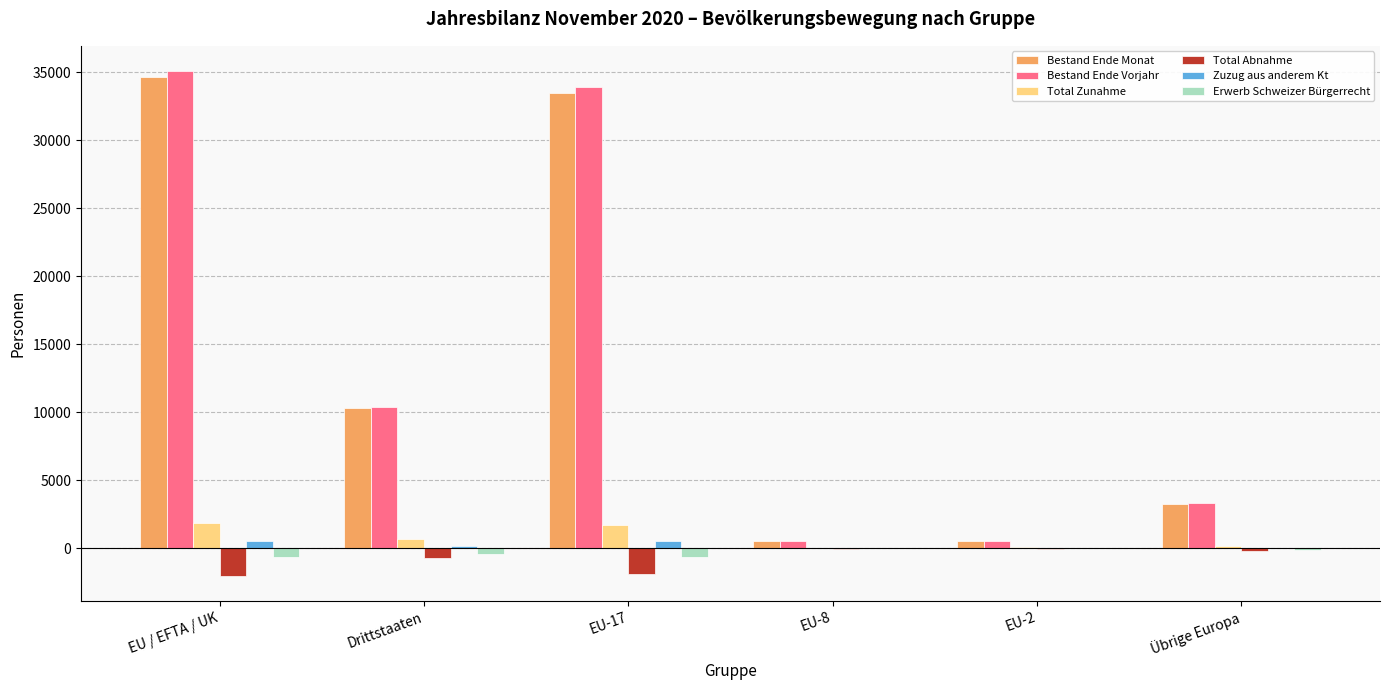

What is the greatest value displayed?

35077